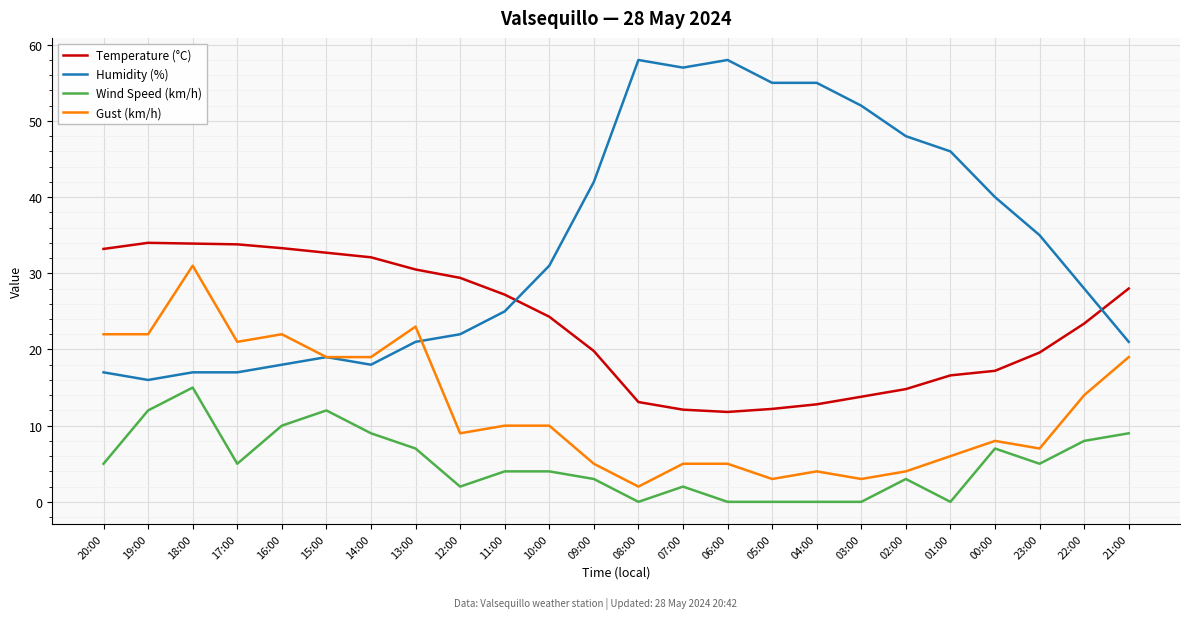

What is the difference between the highest and lowest values at 02:00?

45.0